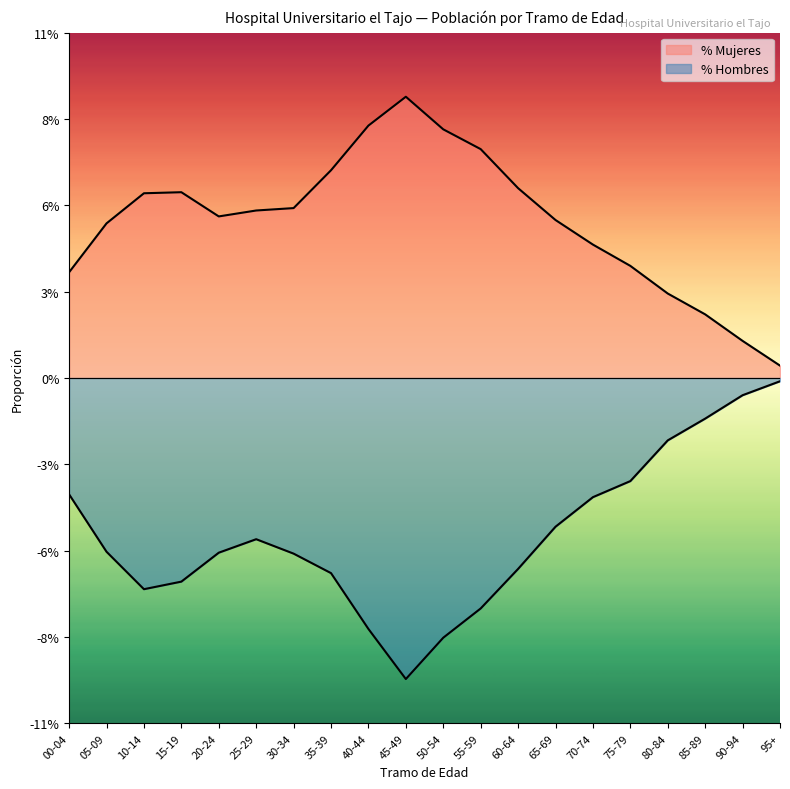

Reading right to left, what are all the values shown in this chart?

% Hombres: -0.0	-0.0	-0.0	-0.0	-0.0	-0.0	-0.0	-0.1	-0.1	-0.1	-0.1	-0.1	-0.1	-0.1	-0.1	-0.1	-0.1	-0.1	-0.1	-0.0
% Mujeres: 0.0	0.0	0.0	0.0	0.0	0.0	0.1	0.1	0.1	0.1	0.1	0.1	0.1	0.1	0.1	0.1	0.1	0.1	0.0	0.0